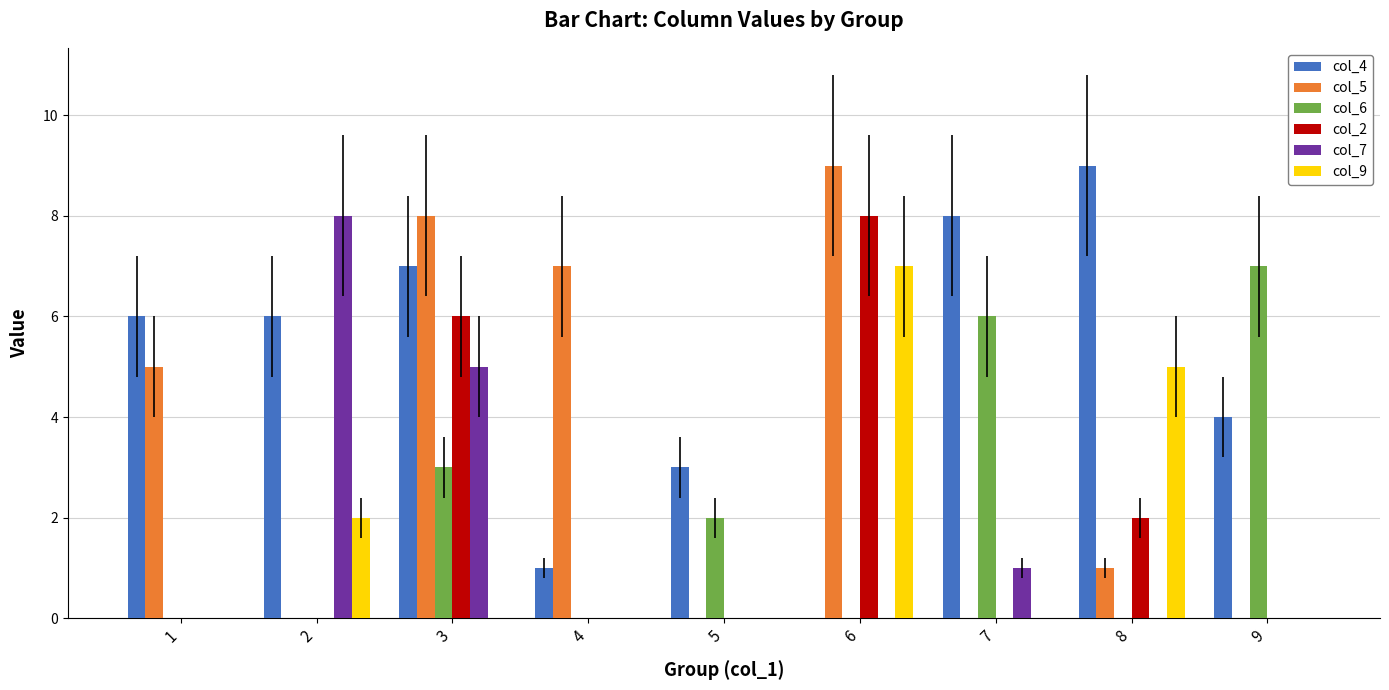

True or false: col_4 has a value of 0 at 6.

True